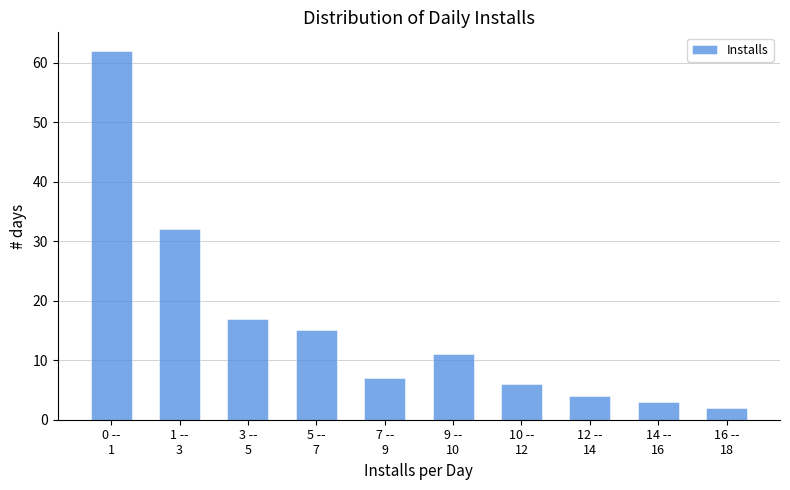

Reading left to right, extract all data points from this chart.

62	32	17	15	7	11	6	4	3	2